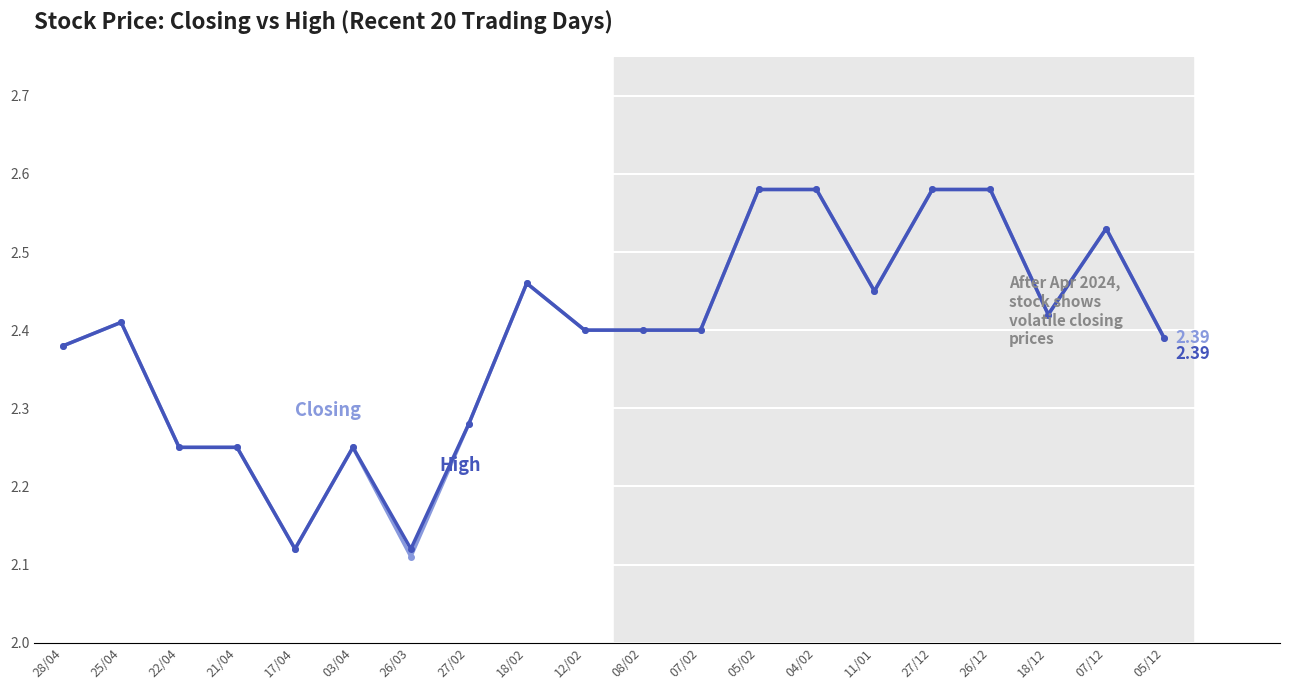

What is the total value across all series at 25/04?

4.8